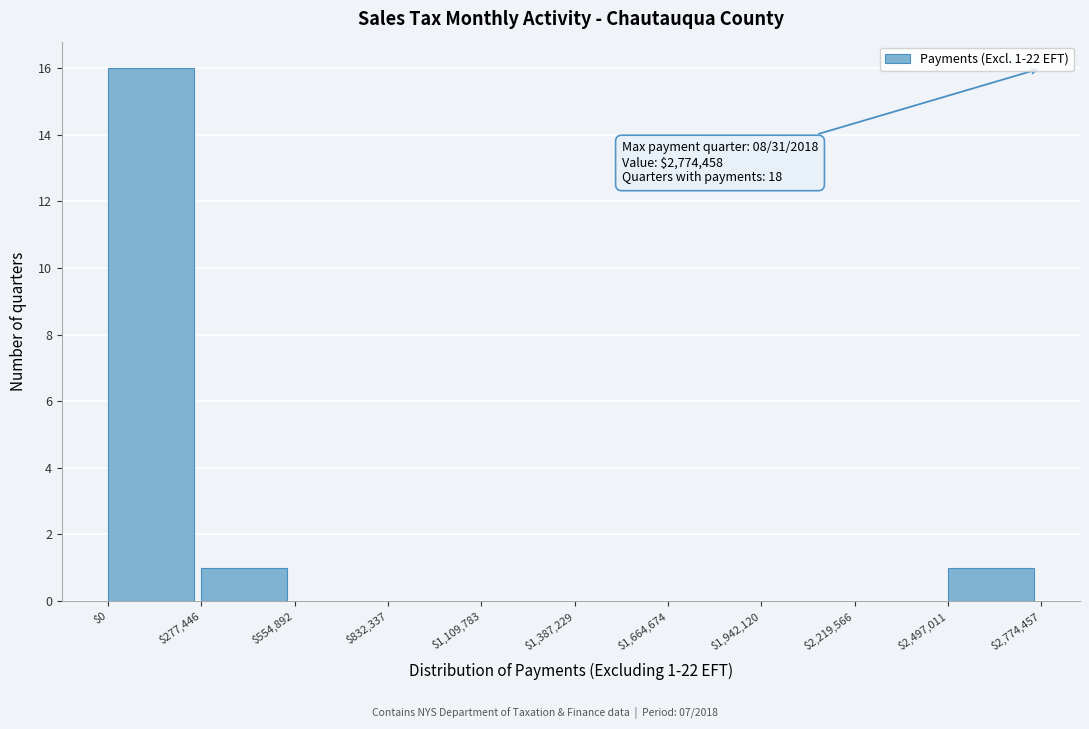

Which range on the x-axis has the tallest bar?

$0 to $277,446